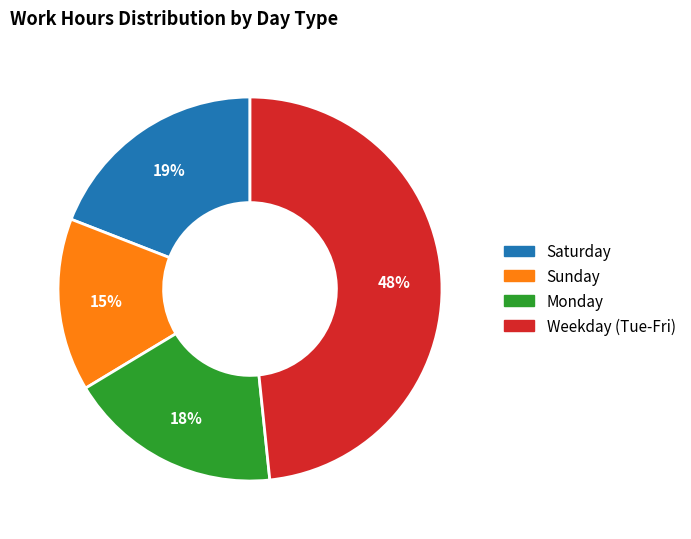

To the nearest percent, what is the average slice percentage?

25%